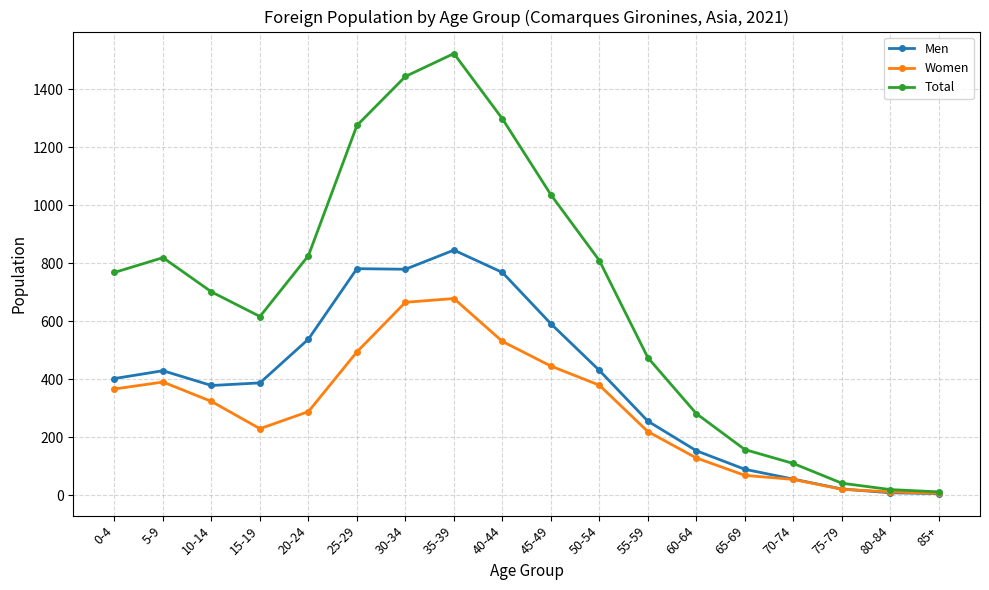

Does the chart have visible grid lines?

Yes